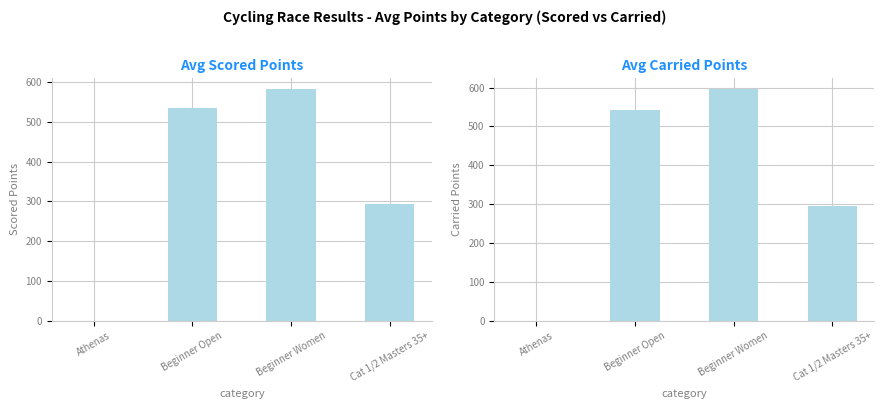

What position from the right is Cat 1/2 Masters 35+?

1